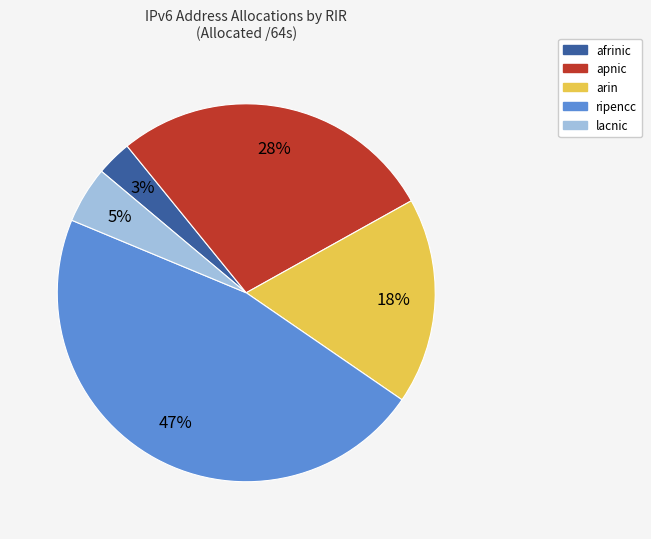

To the nearest percent, what is the average slice percentage?

20%